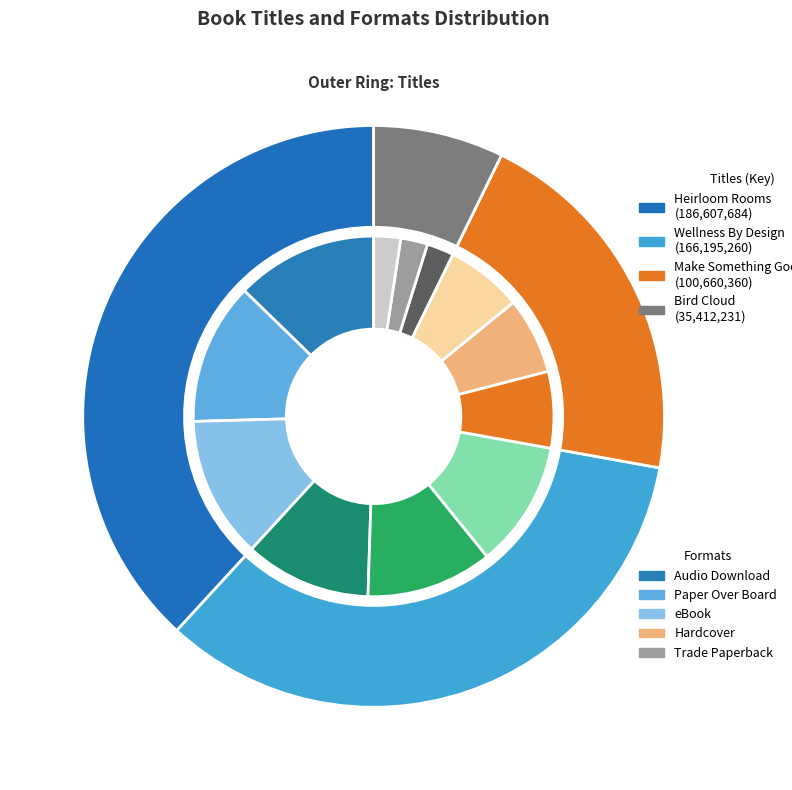

Is there any slice that represents more than half of the pie?

No